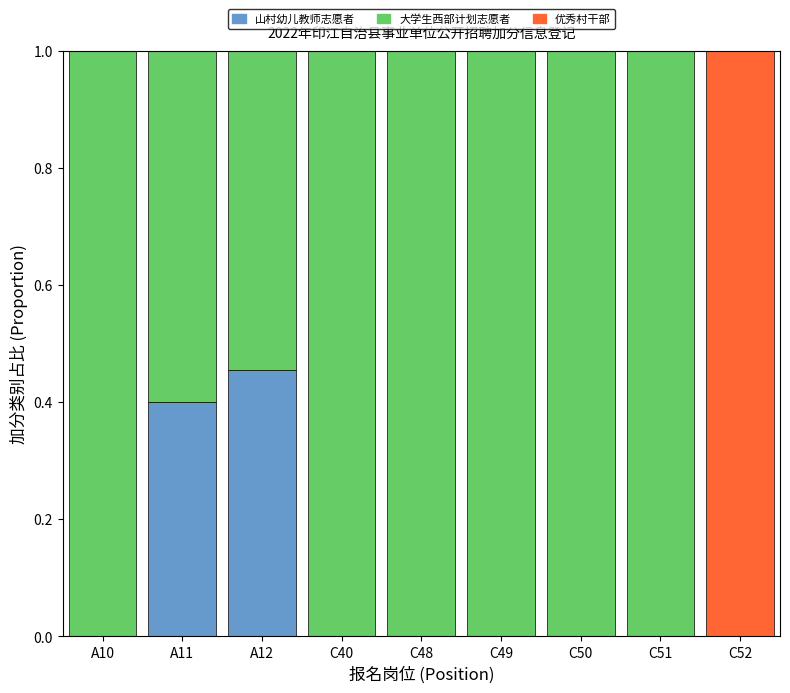

What is the total value across all series at C48?

1.0